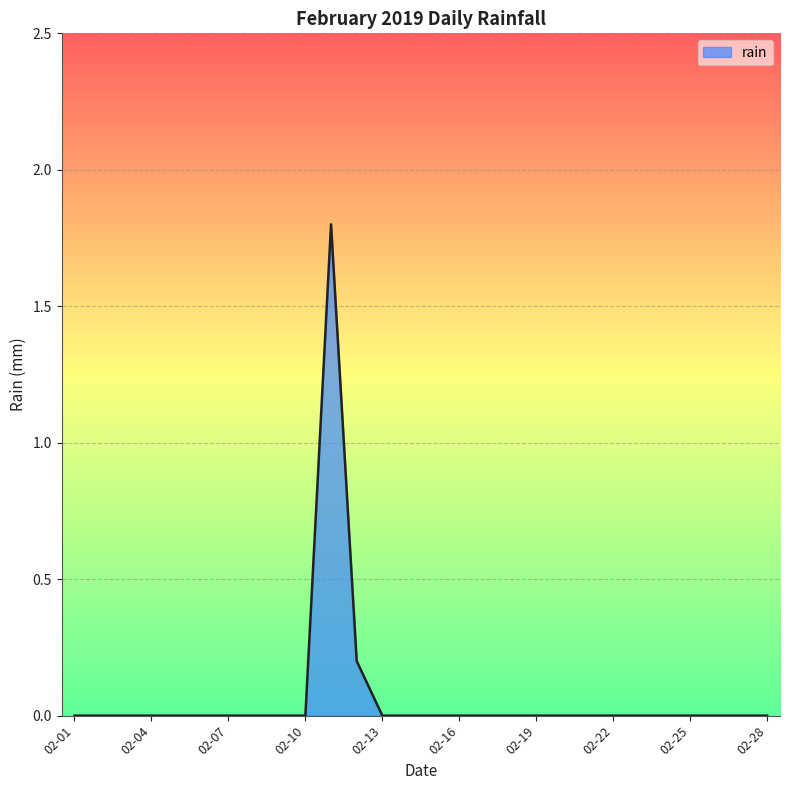

Does the chart display data point markers on the line(s)?

No